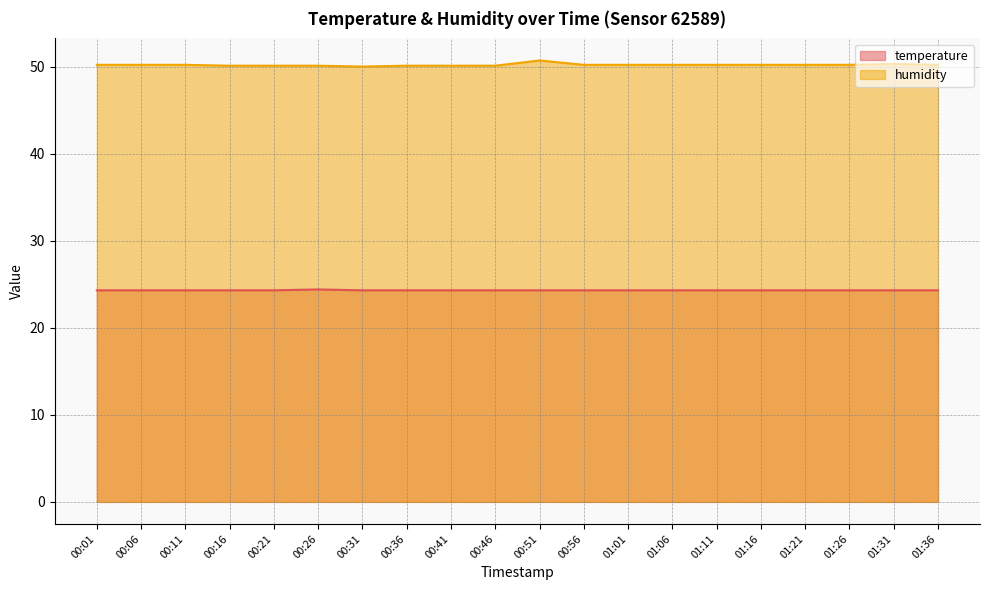

True or false: humidity and temperature intersect in this chart.

False